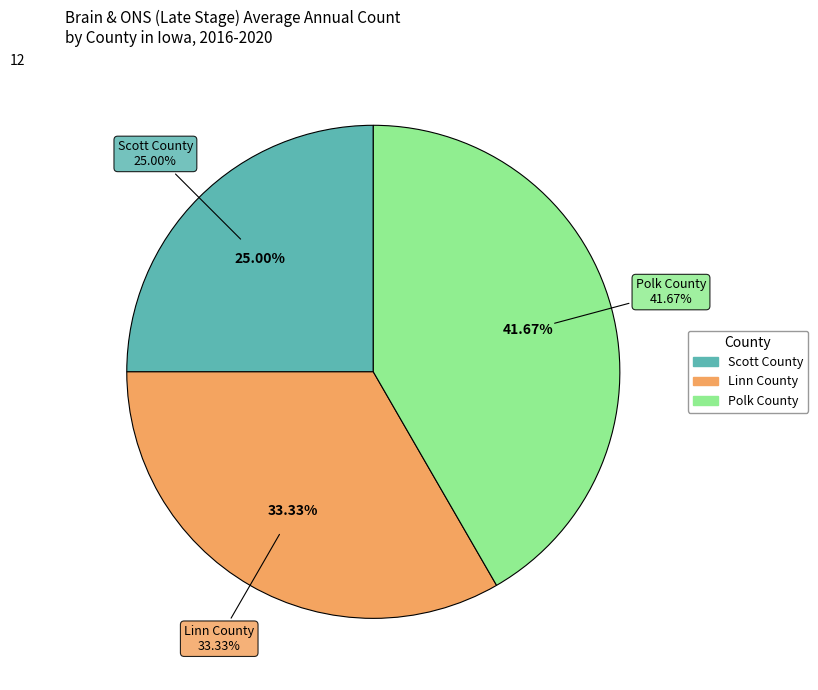

Do Scott County and Linn County together represent more than half of the pie?

Yes